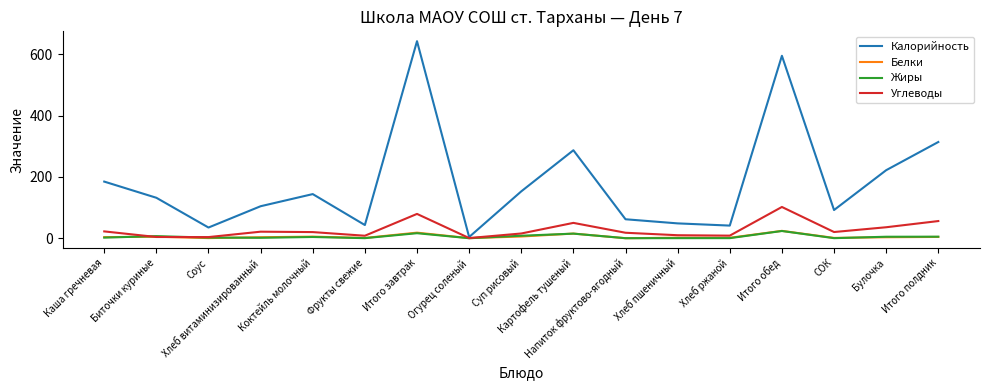

What is the difference between the Жиры values at Огурец соленый and СОК?

0.2